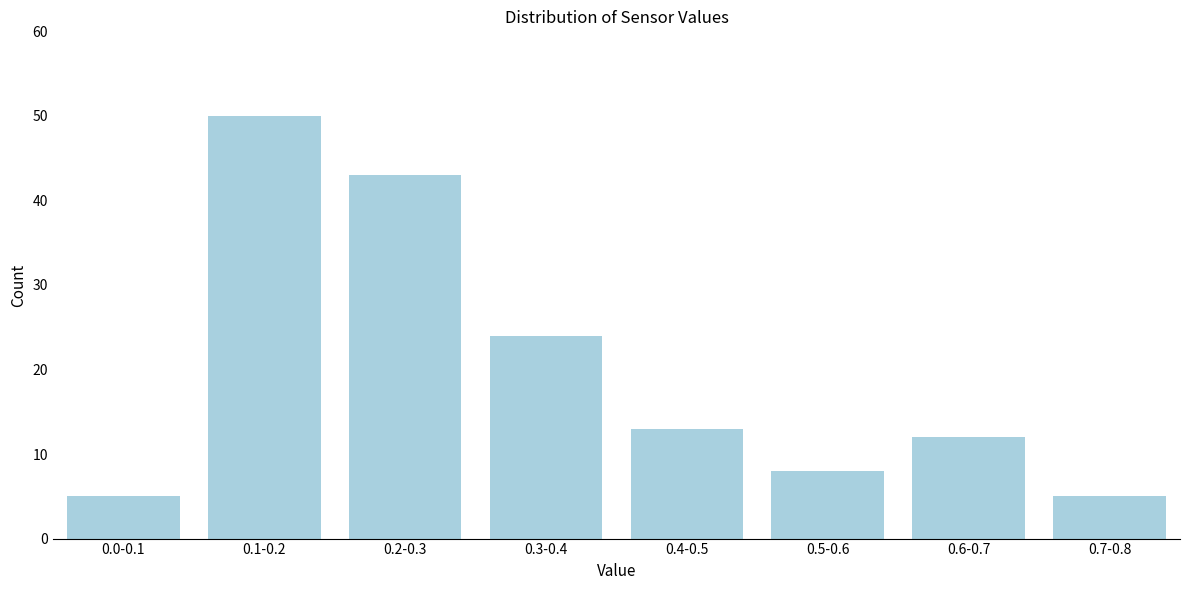

Reading right to left, transcribe all the data shown in this chart.

0.7-0.8=5	0.6-0.7=12	0.5-0.6=8	0.4-0.5=13	0.3-0.4=24	0.2-0.3=43	0.1-0.2=50	0.0-0.1=5